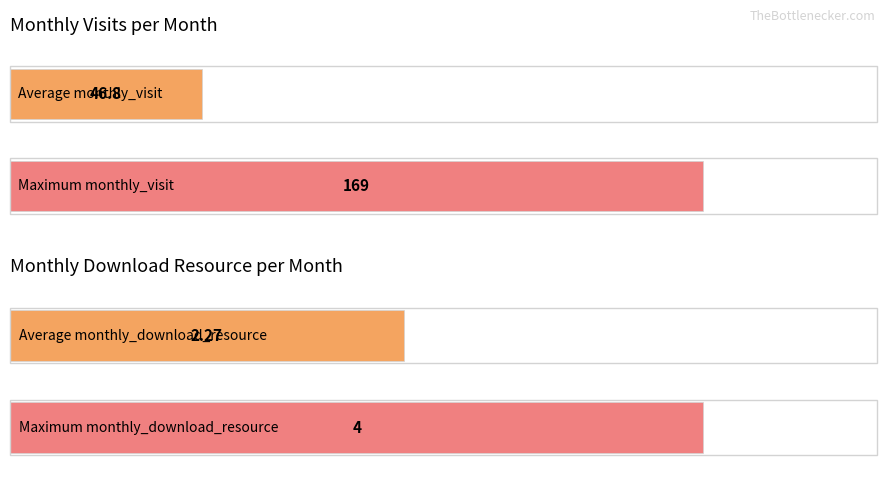

True or false: monthly_download_resource has a value of 3 at 2023-05.

False